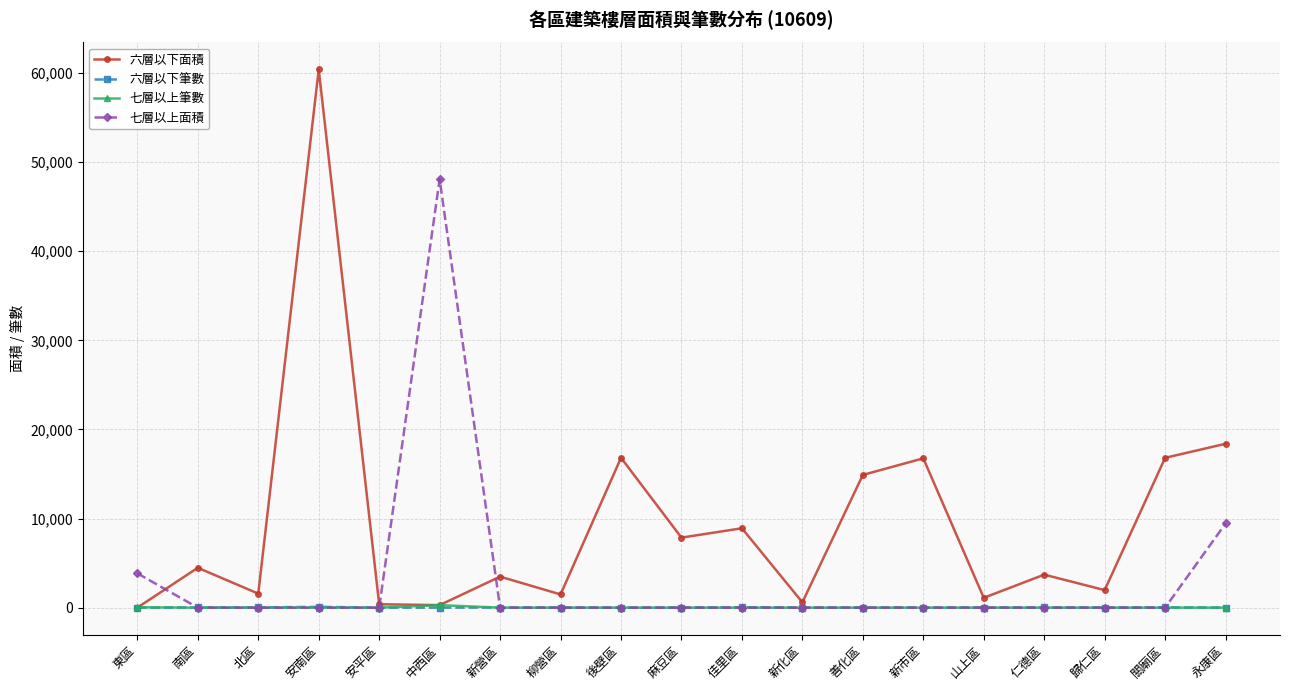

The value of 七層以上筆數 at 新化區 is 0.0. True or false?

True